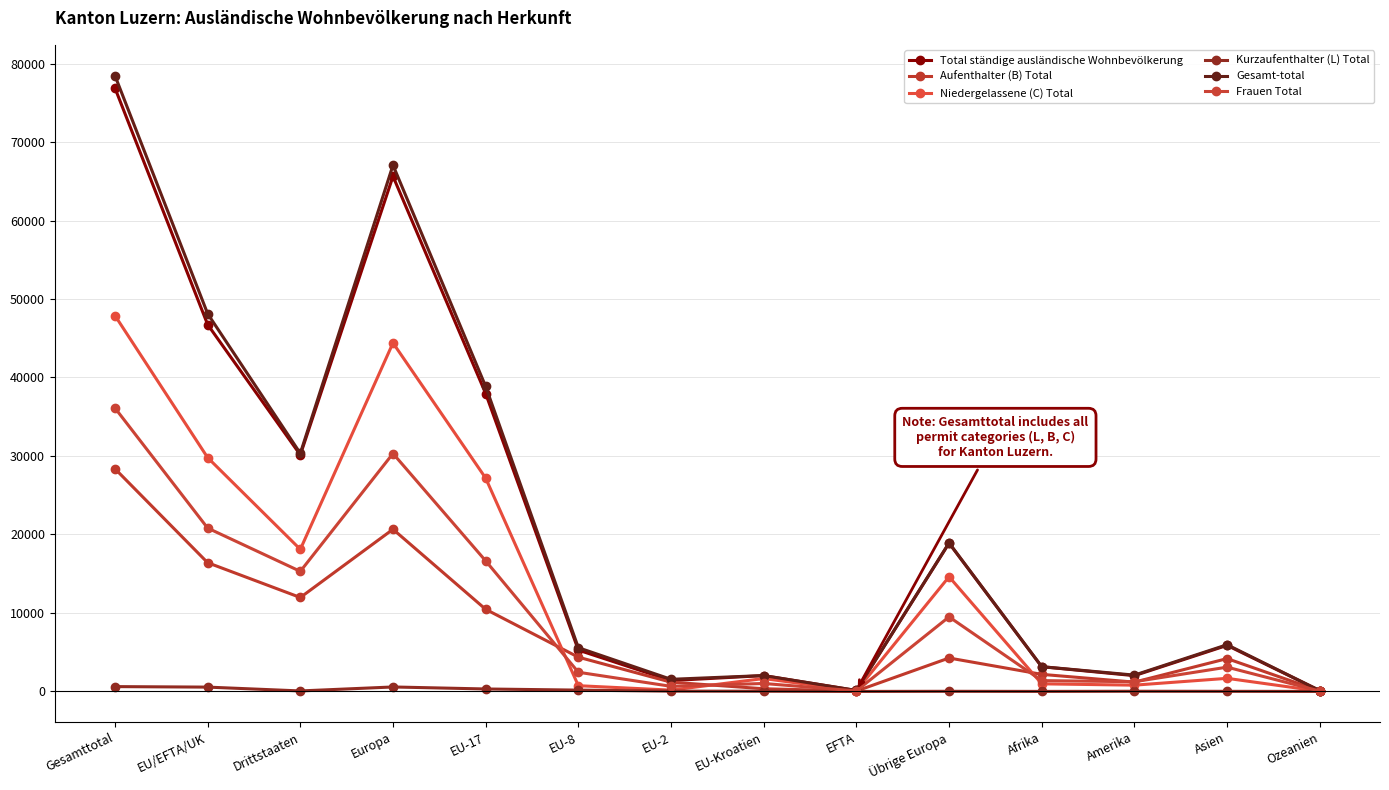

Between Gesamttotal and Ozeanien, which series saw the biggest shift?

Gesamt-total